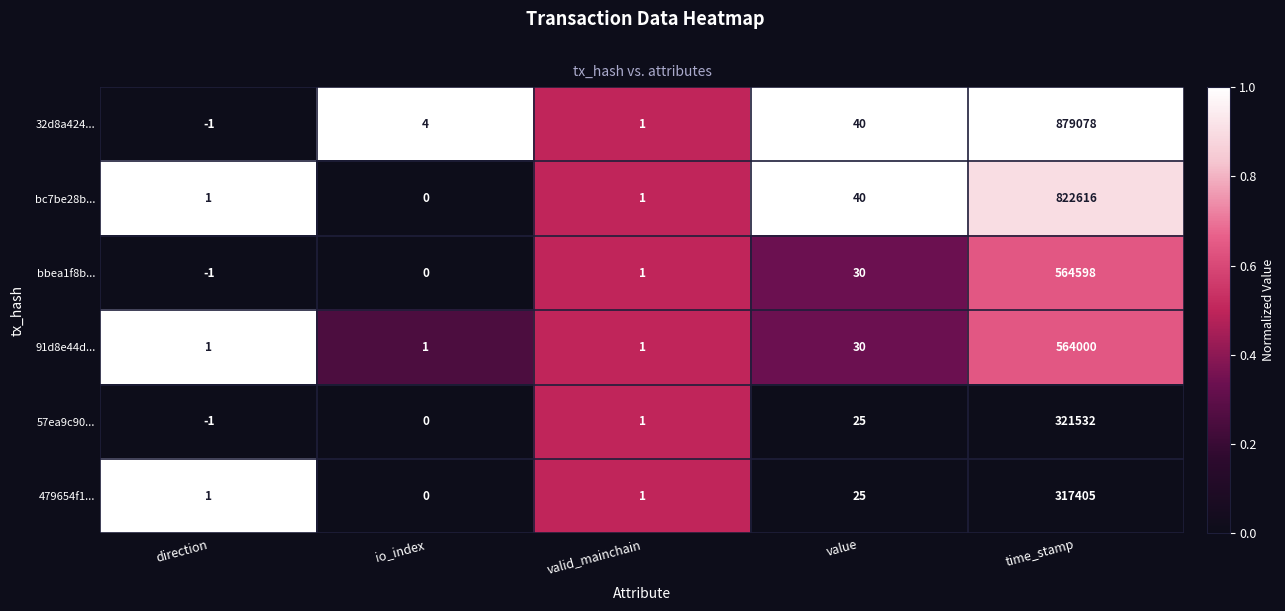

Read the 91d8e44d... value at value.

30